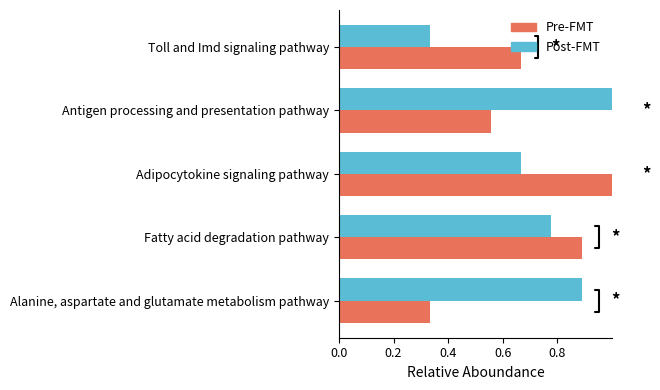

What is the total value across all series at Adipocytokine signaling pathway?

1.7